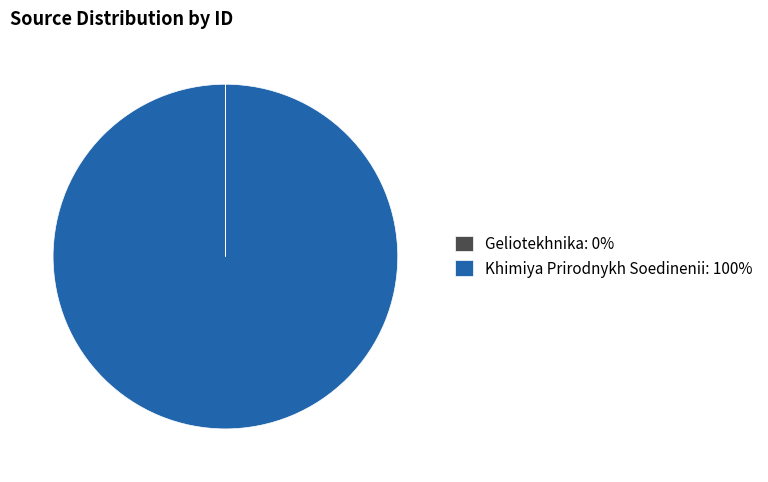

What is the largest slice in the pie chart?

Khimiya Prirodnykh Soedinenii